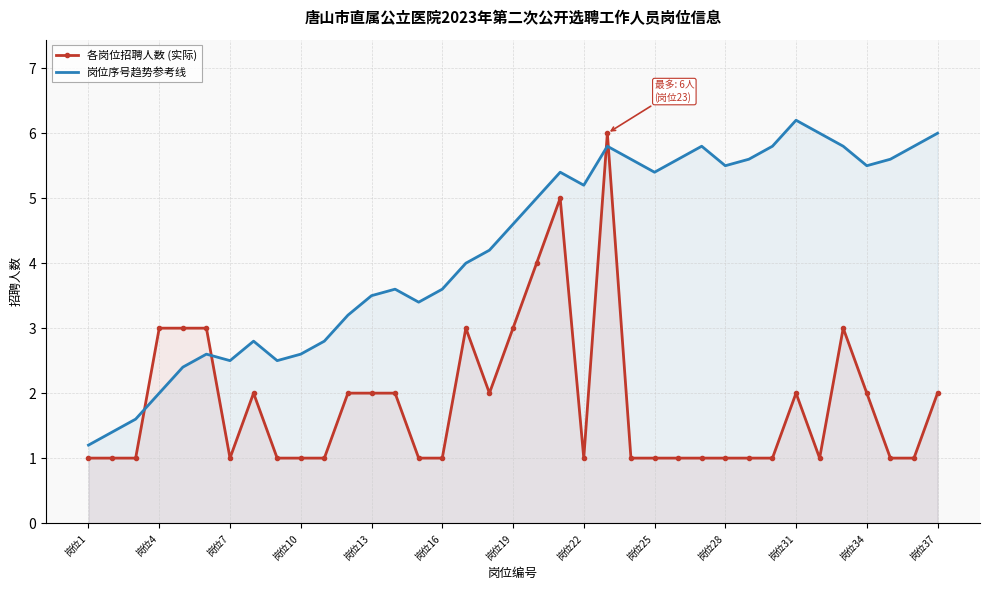

True or false: 岗位序号趋势参考线 has a value of 4.6 at 岗位19.

True